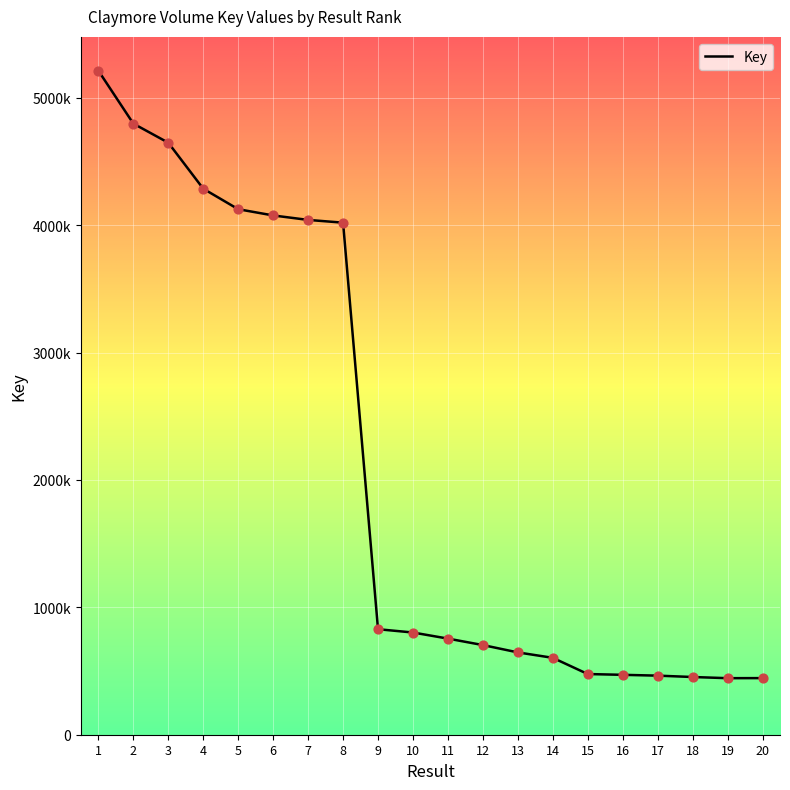

Approximately how many times larger is the value at 4 compared to 11?

5.7